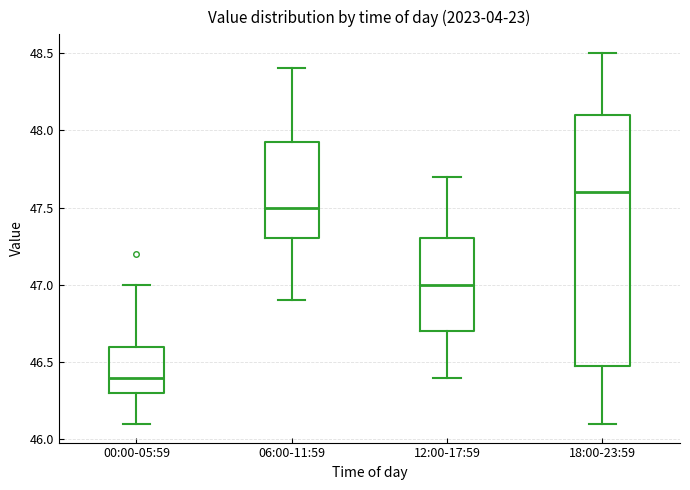

Where does the lower whisker of the box for 00:00-05:59 end on the y-axis? The values are not printed on the chart, so give them approximately, as read against the axis.

46.10